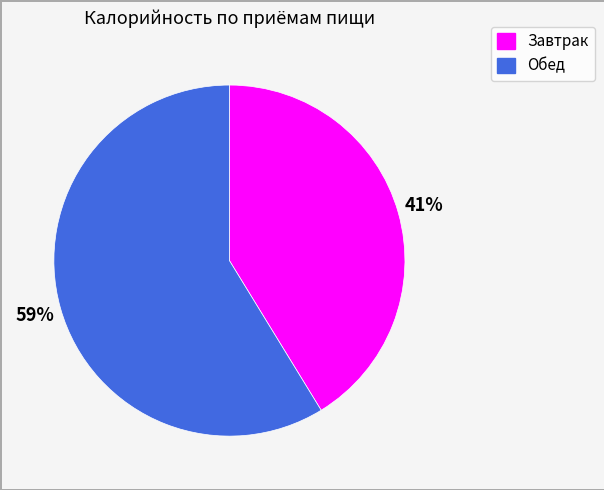

True or false: Завтрак accounts for 41% of the total.

True